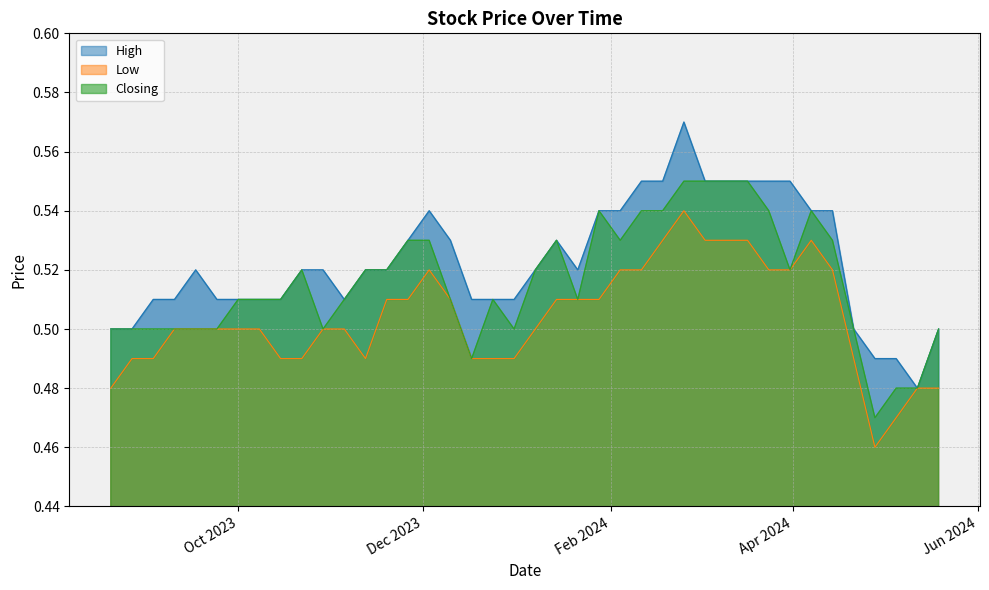

At which category is the sum across all series the highest?

25/02/2024